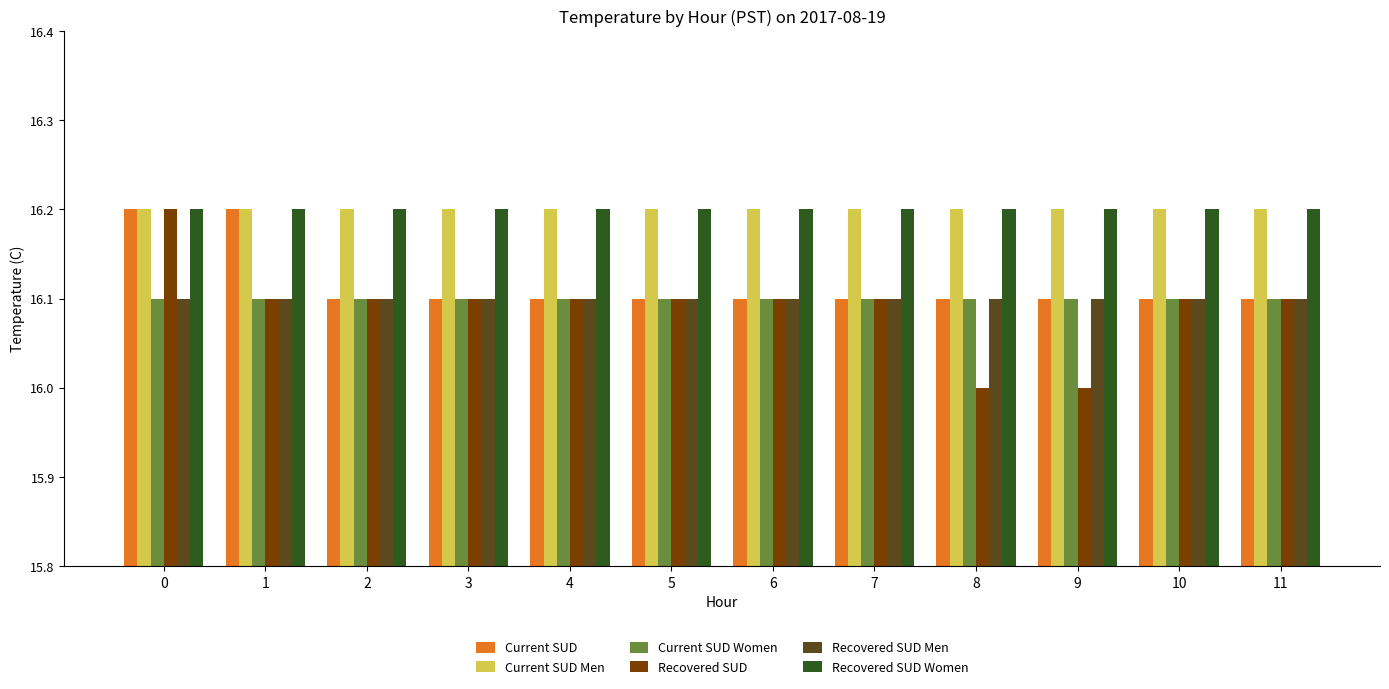

Reading left to right, what are all the values shown in this chart?

Current SUD: 16.2	16.2	16.1	16.1	16.1	16.1	16.1	16.1	16.1	16.1	16.1	16.1
Current SUD Men: 16.2	16.2	16.2	16.2	16.2	16.2	16.2	16.2	16.2	16.2	16.2	16.2
Current SUD Women: 16.1	16.1	16.1	16.1	16.1	16.1	16.1	16.1	16.1	16.1	16.1	16.1
Recovered SUD: 16.2	16.1	16.1	16.1	16.1	16.1	16.1	16.1	16.0	16.0	16.1	16.1
Recovered SUD Men: 16.1	16.1	16.1	16.1	16.1	16.1	16.1	16.1	16.1	16.1	16.1	16.1
Recovered SUD Women: 16.2	16.2	16.2	16.2	16.2	16.2	16.2	16.2	16.2	16.2	16.2	16.2